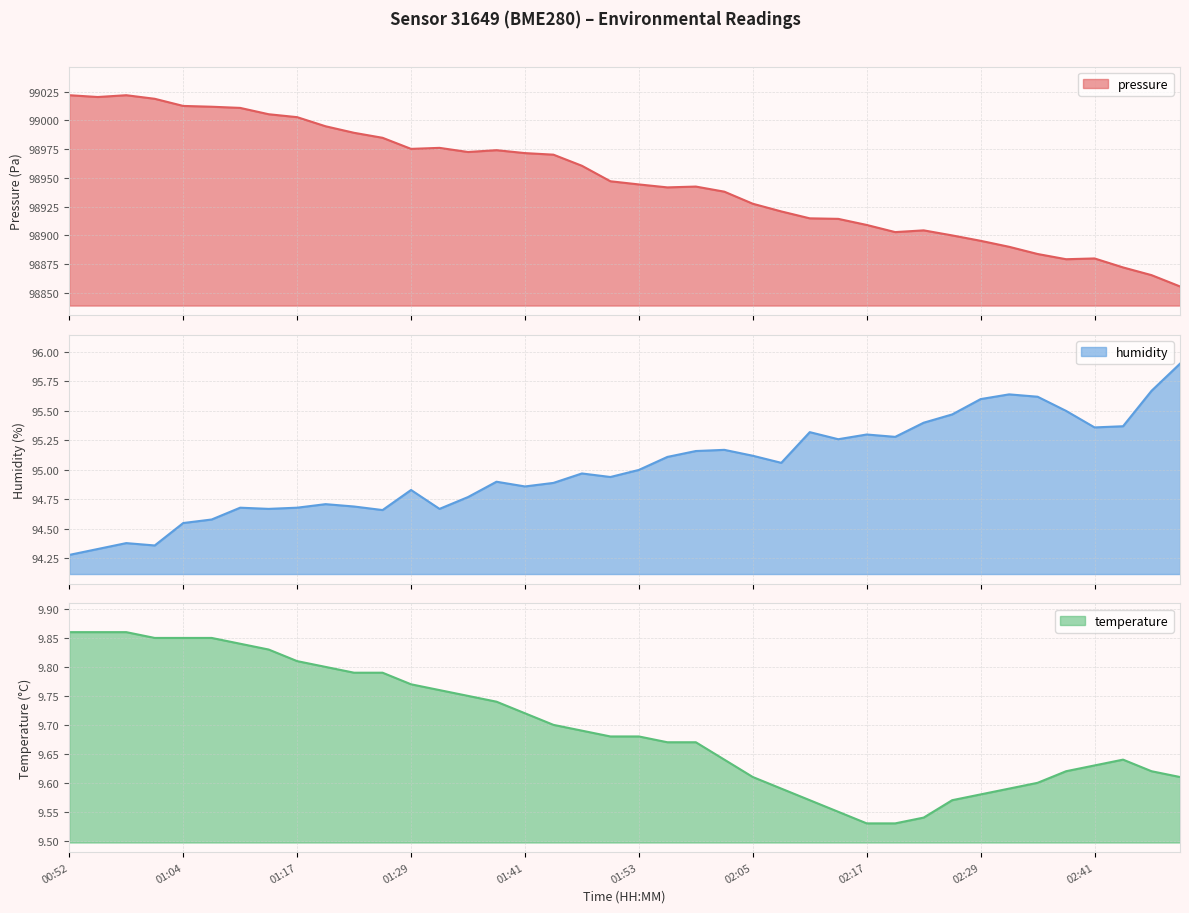

Where is the first local minimum for pressure?

00:55